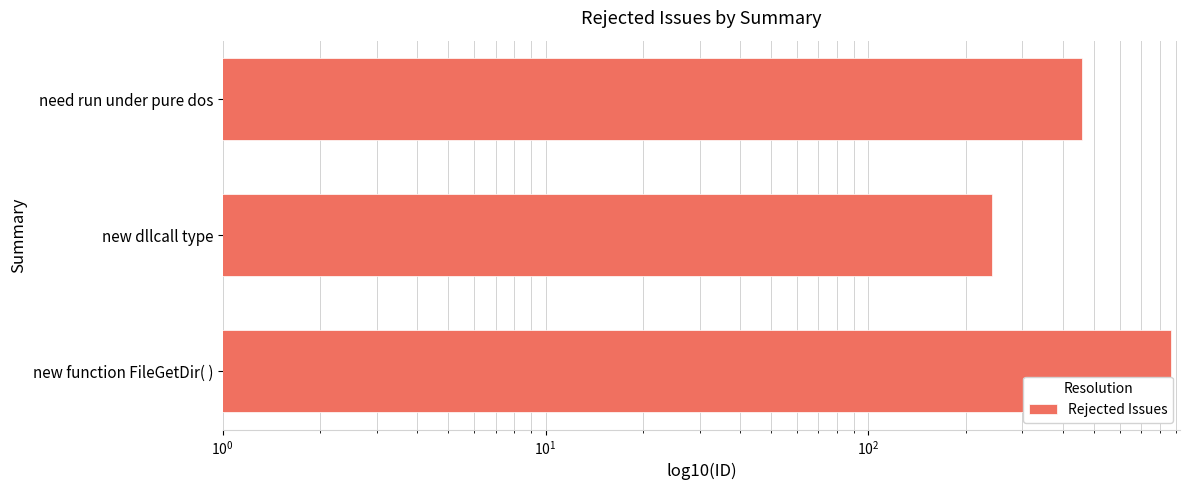

What is the average value?

522